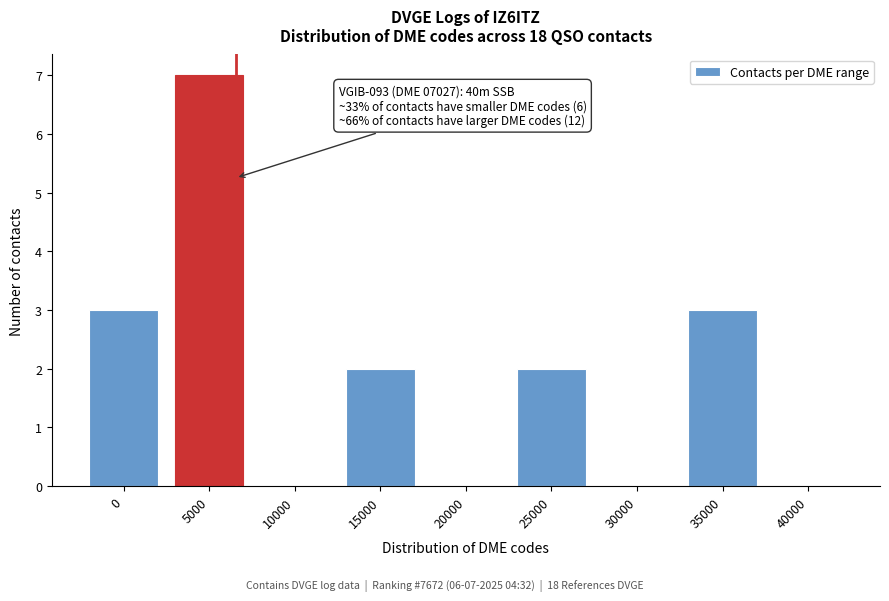

Reading right to left, transcribe all the data shown in this chart.

40000=0	35000=3	30000=0	25000=2	20000=0	15000=2	10000=0	5000=7	0=3